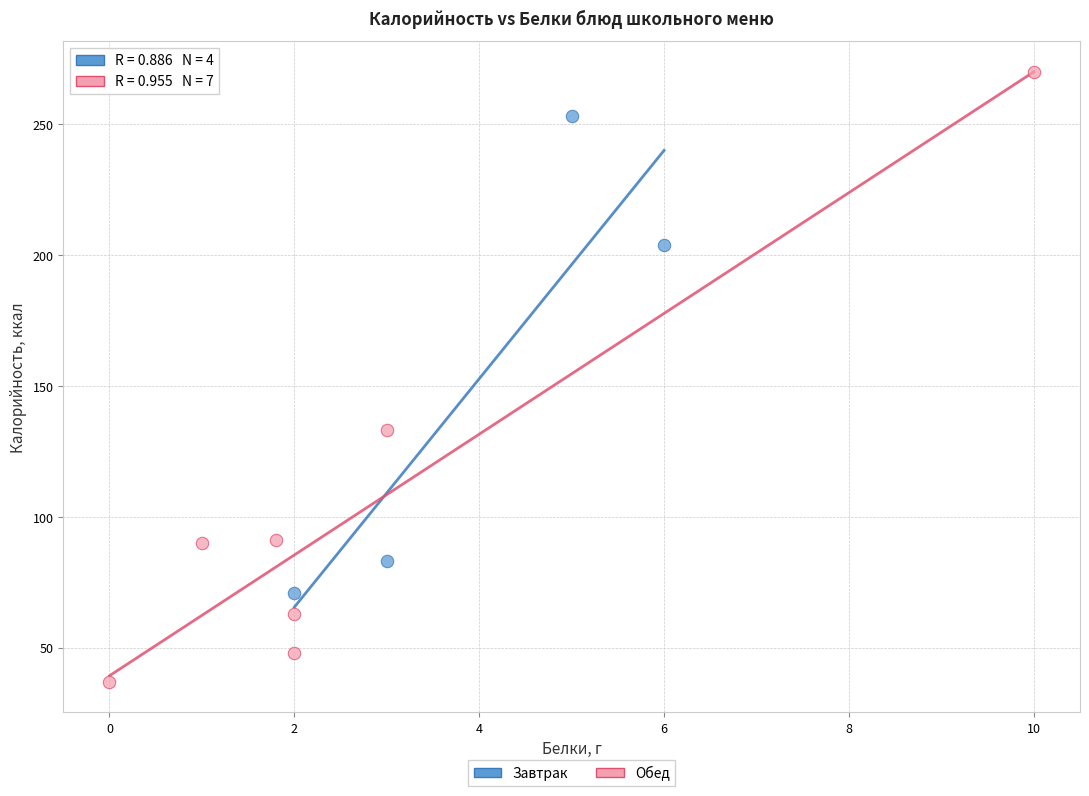

Which series contains the highest Y value?

Обед